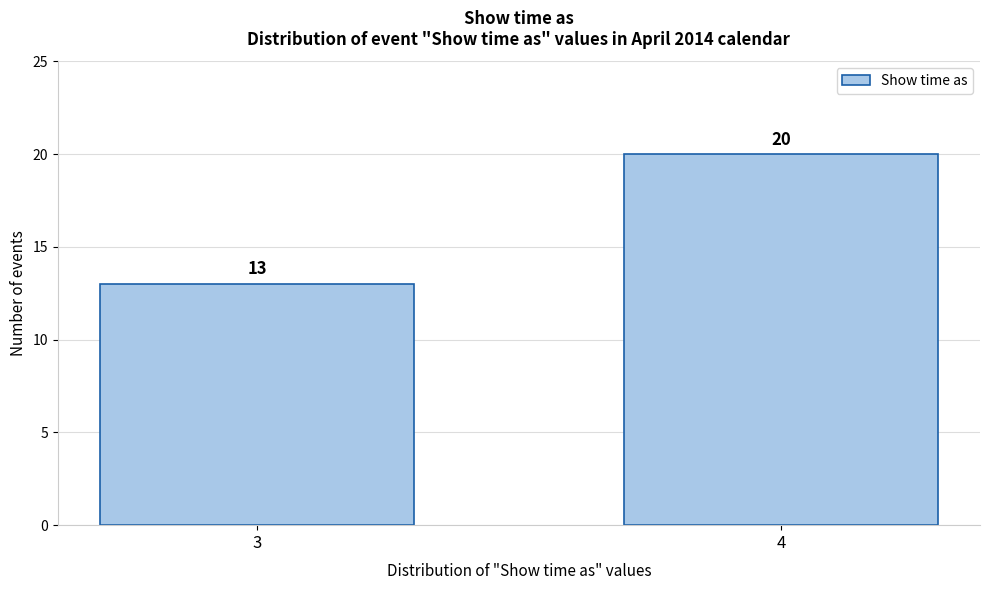

Reading left to right, extract all data points from this chart.

3=13	4=20